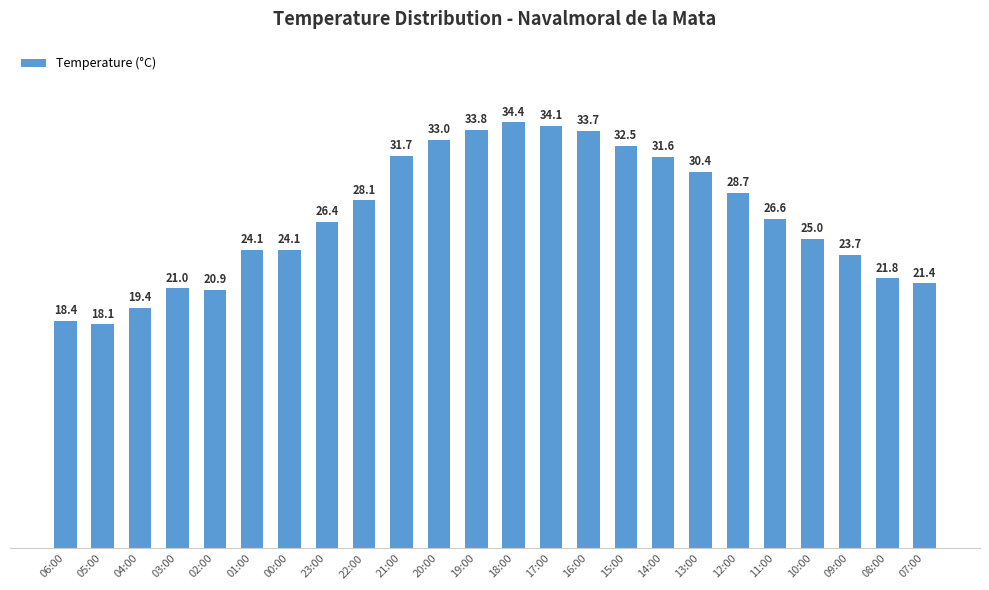

What is the change in value from 18:00 to 16:00?

-0.7